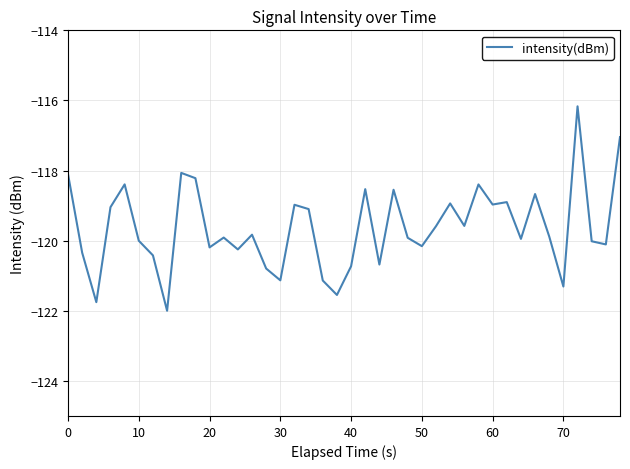

What is the difference between the maximum and minimum values?

5.8